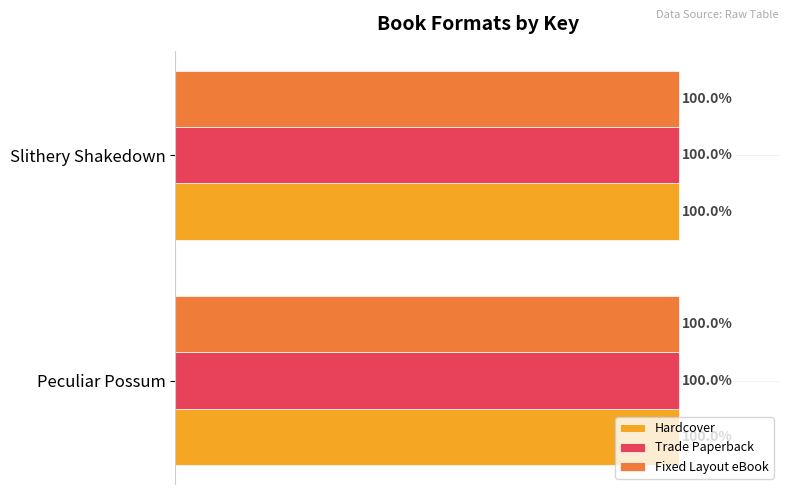

At which label is Fixed Layout eBook closest to 99?

Slithery Shakedown